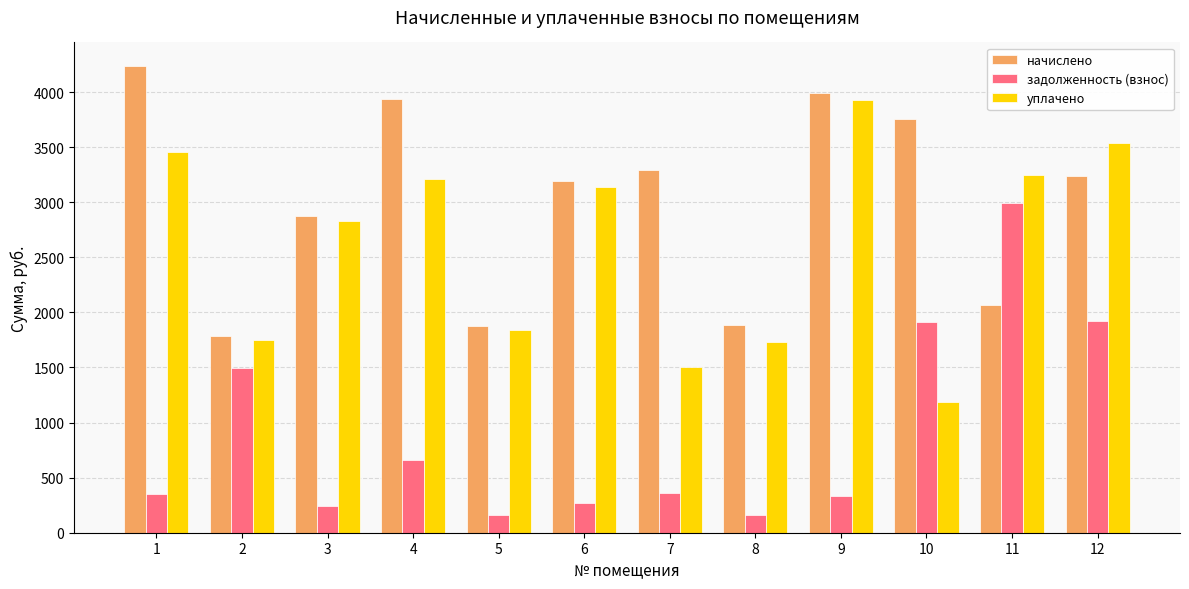

Which series has the widest spread of values?

задолженность (взнос)